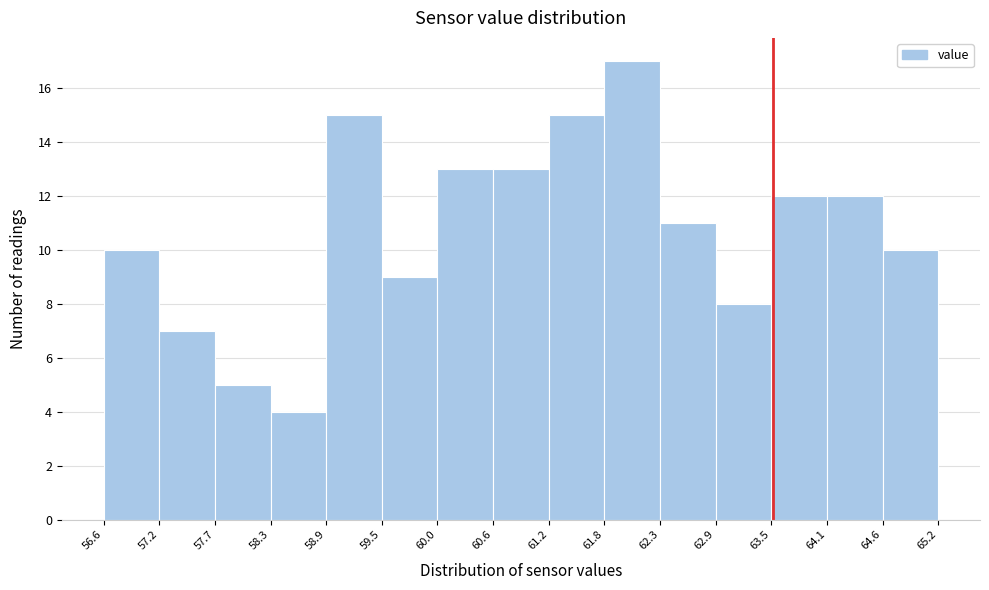

Reading left to right, list every bar in this chart as the range it spans on the x-axis followed by its height. The values are not printed on the chart, so give them approximately, as read against the axis.

56.6 to 57.2: 10
57.2 to 57.7: 7
57.7 to 58.3: 5
58.3 to 58.9: 4
58.9 to 59.5: 15
59.5 to 60.0: 9
60.0 to 60.6: 13
60.6 to 61.2: 13
61.2 to 61.8: 15
61.8 to 62.3: 17
62.3 to 62.9: 11
62.9 to 63.5: 8
63.5 to 64.1: 12
64.1 to 64.6: 12
64.6 to 65.2: 10